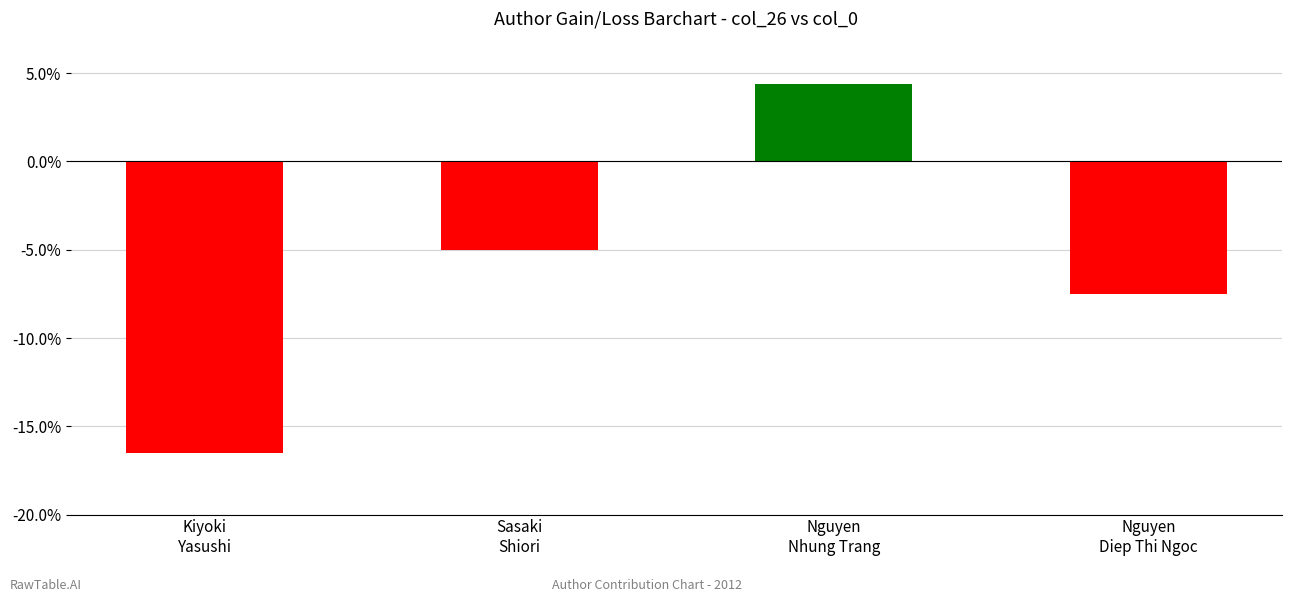

Does the chart contain stacked bars?

No